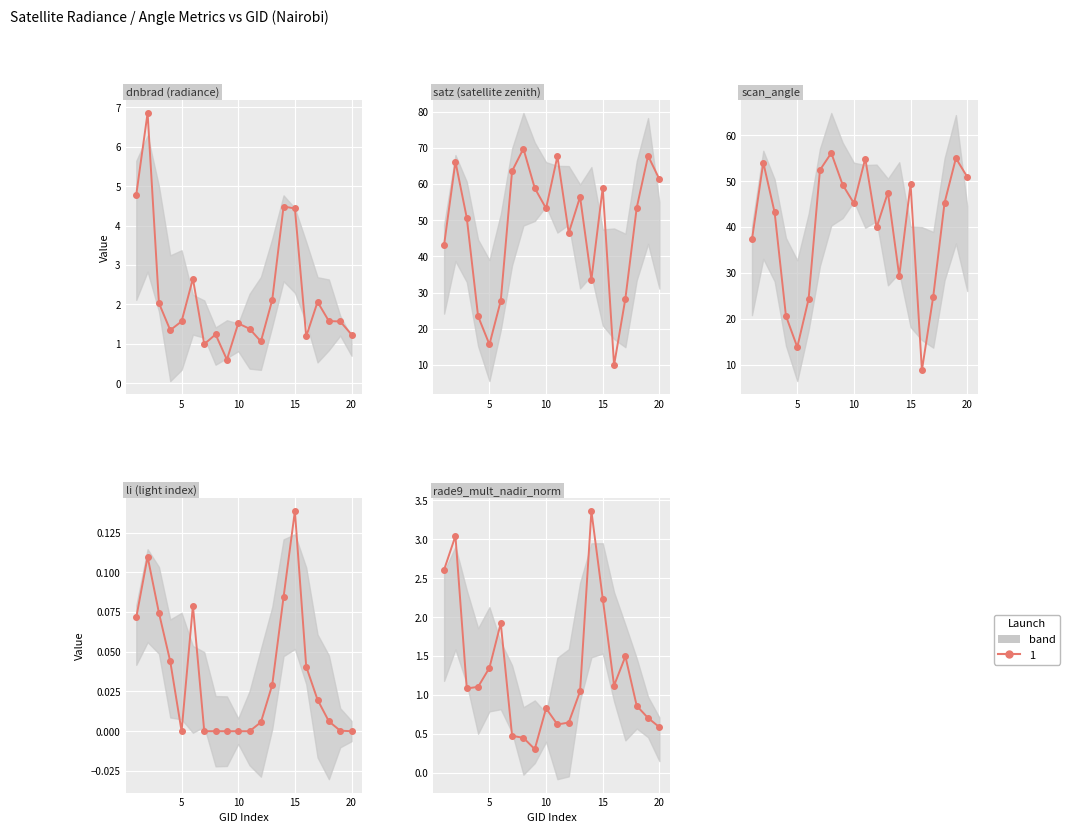

Is it true that scan_angle equals 25.7 at 170?

False